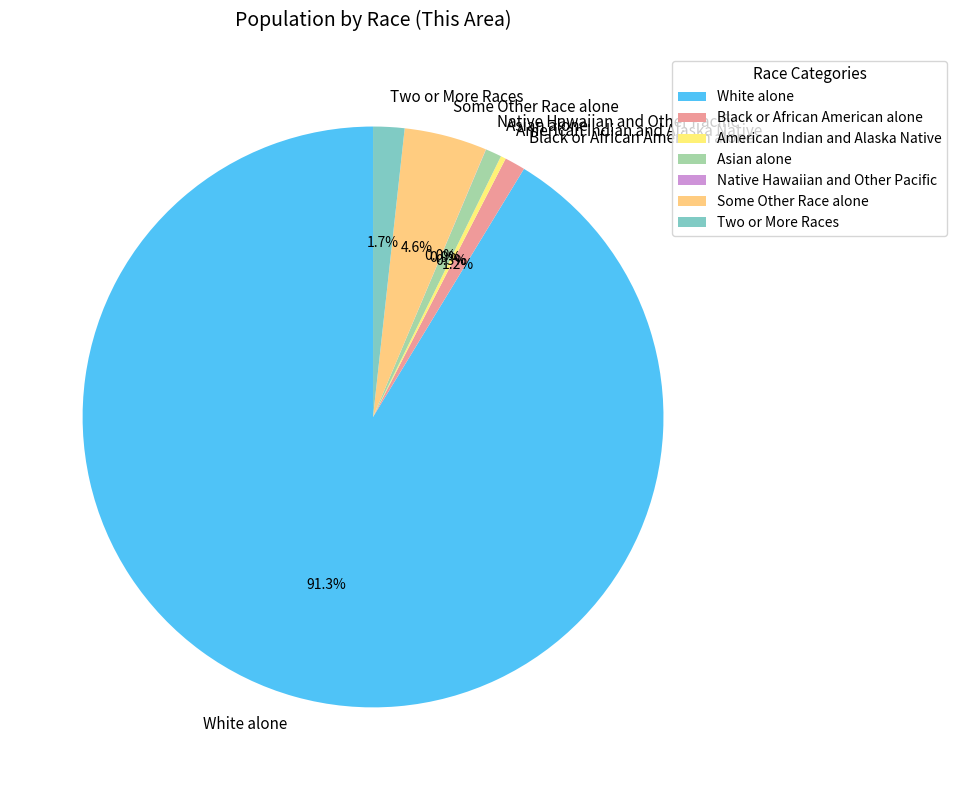

Does any single category account for the majority?

Yes